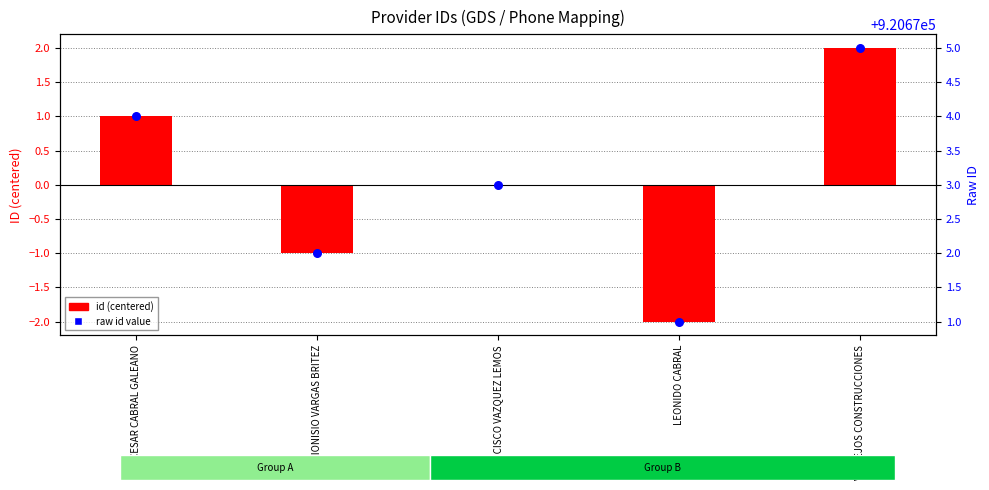

At how many categories does at least one series exceed 339329?

5